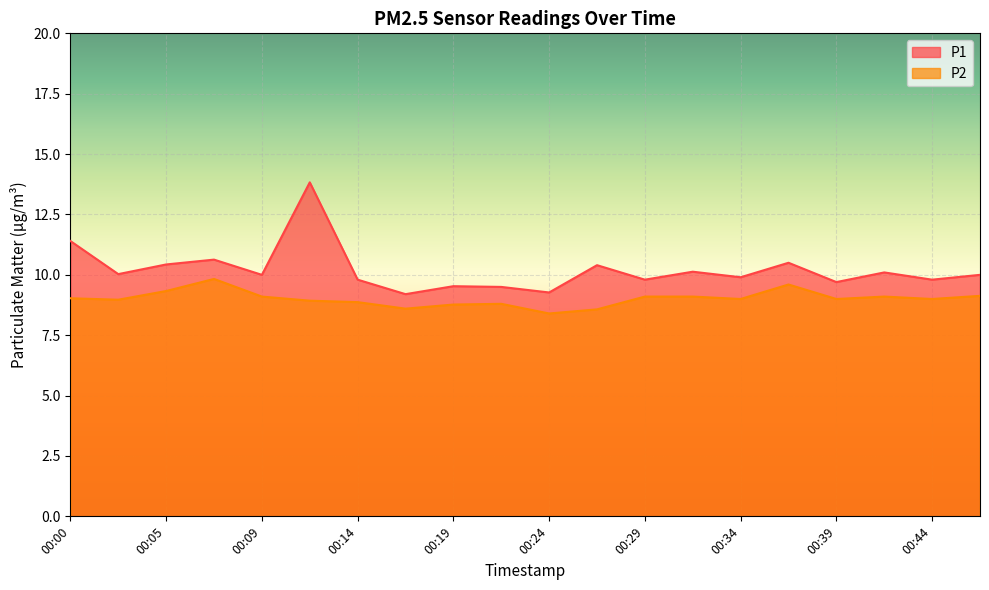

How many values in the P2 series exceed 9?

9